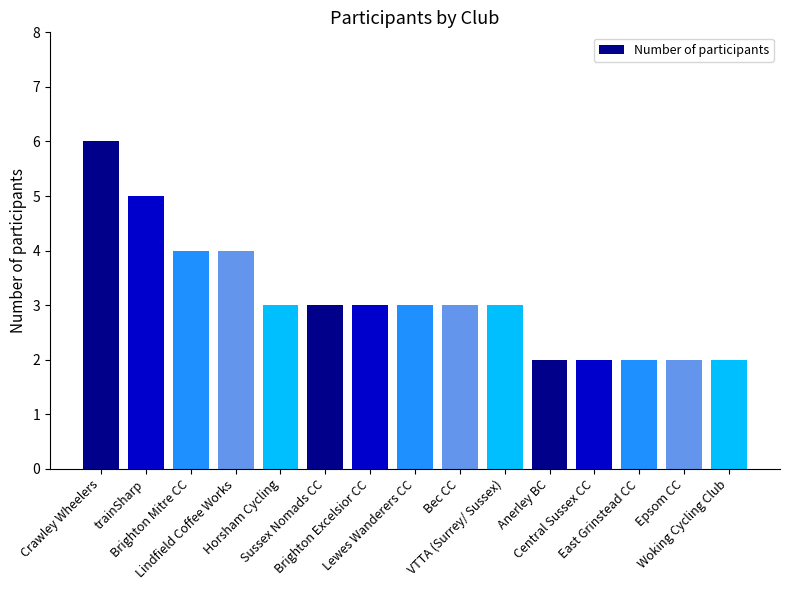

Between Lindfield Coffee Works and trainSharp, which is larger?

trainSharp